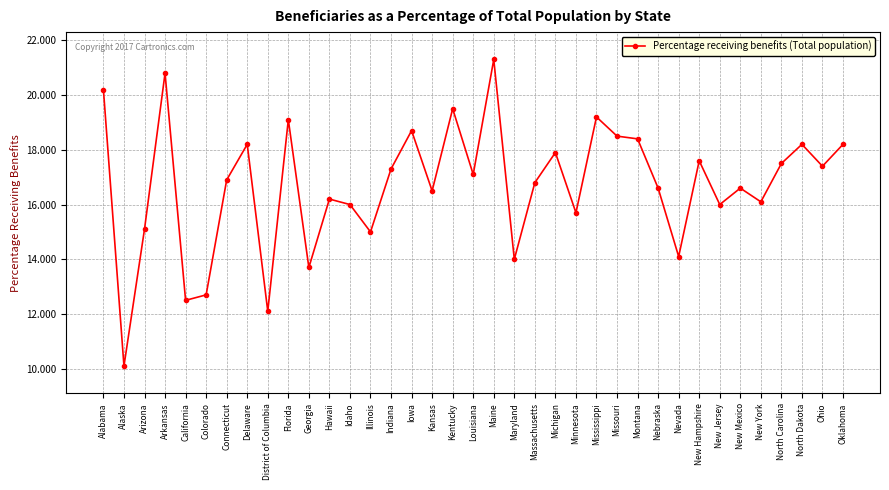

What is the value of the 17th point from the left?

16.5